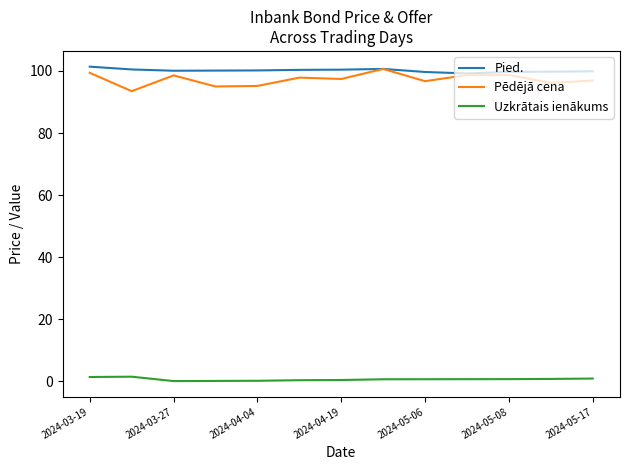

What is the difference between the maximum and minimum values in the Uzkrātais ienākums series?

1.4